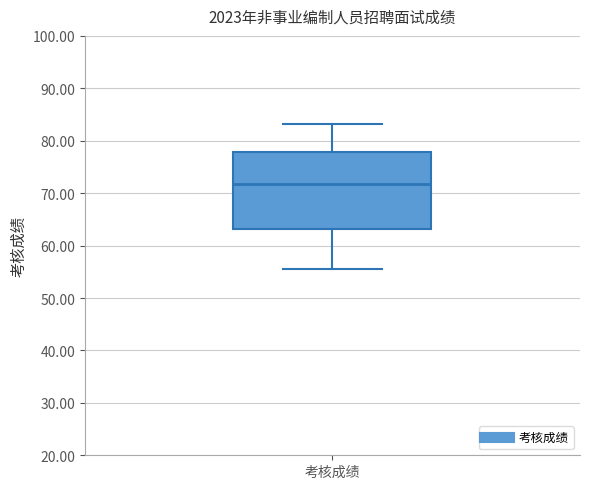

Transcribe this box plot: give where the median line is, the range the box spans, and where the two whiskers end, as read against the y-axis. The values are not printed on the chart, so give them approximately, as read against the axis.

median 72, box 63 to 78, whiskers 56 to 83